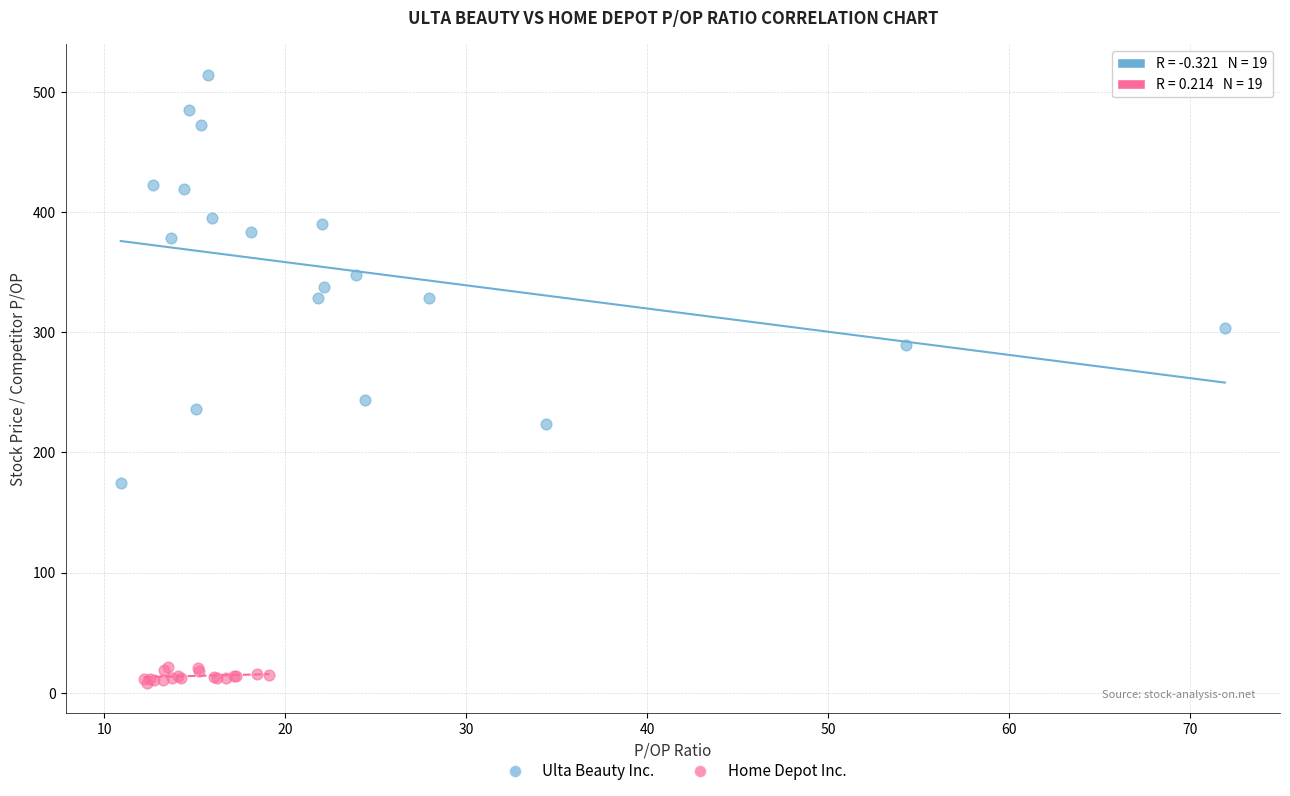

Which series reaches the minimum Y coordinate?

Home Depot Inc.